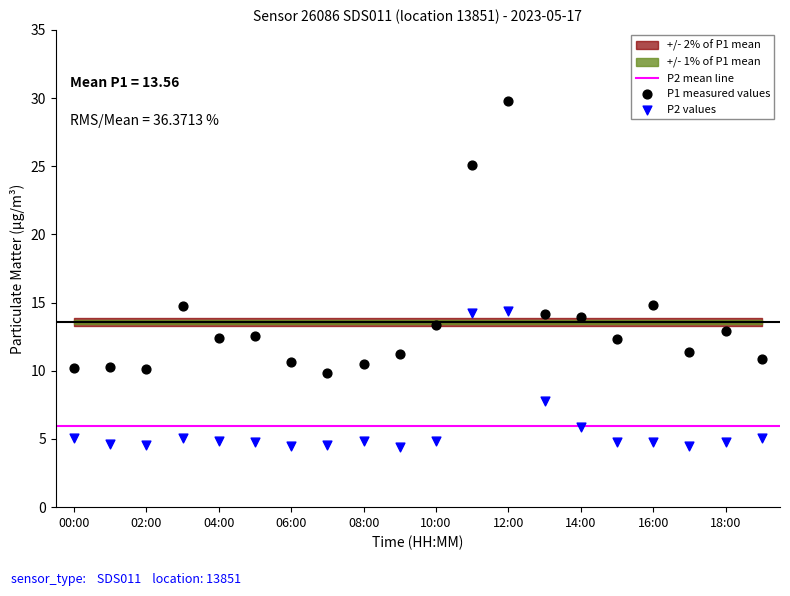

Which series reaches the minimum Y coordinate?

P2 values